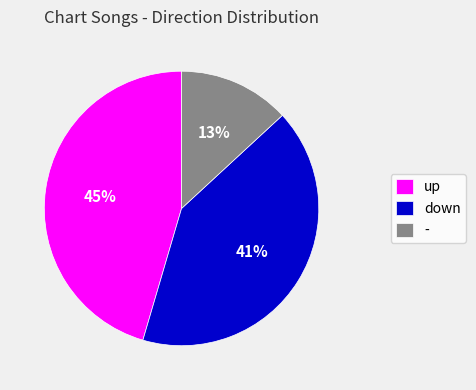

Which slice is the largest?

up